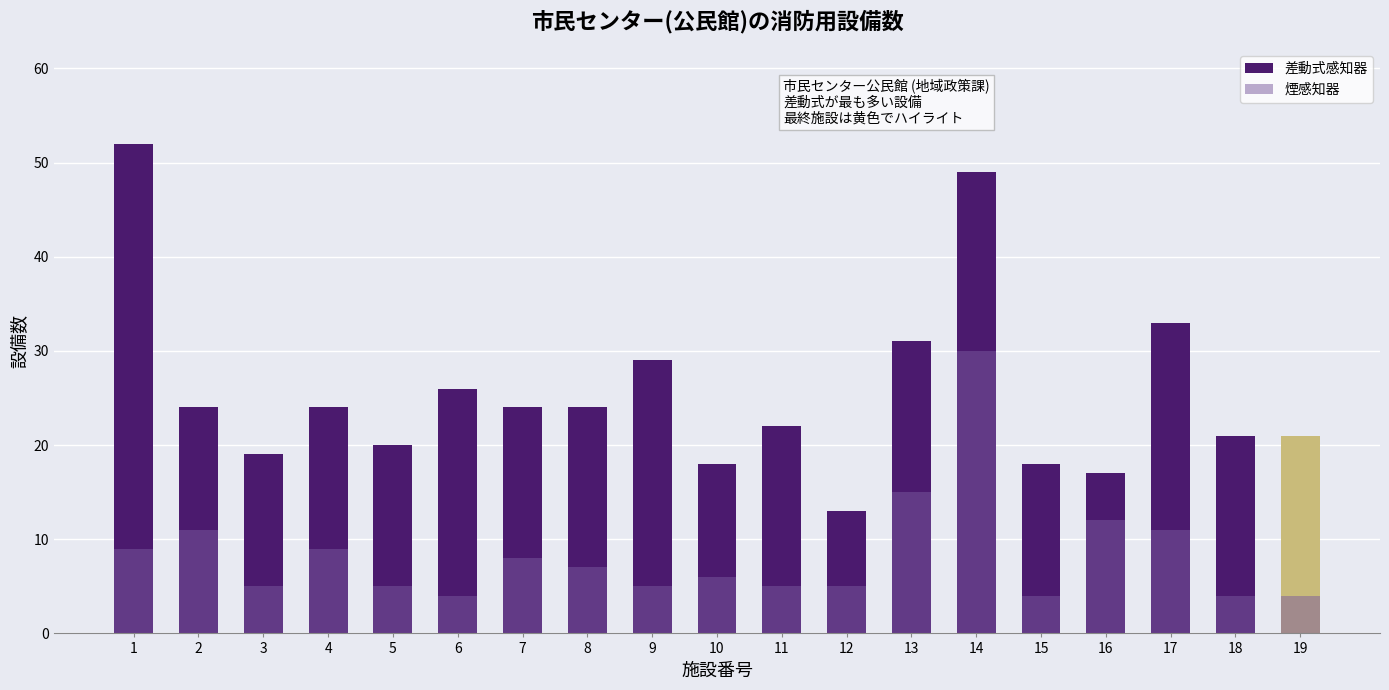

What is the maximum value shown in the chart?

52